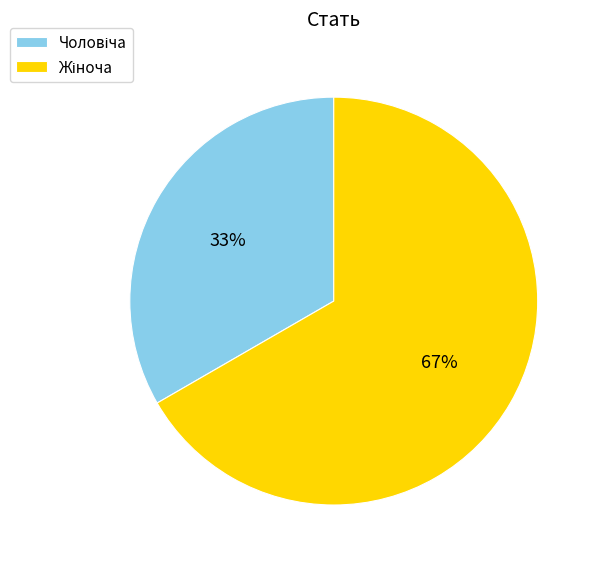

Is there any slice that represents more than half of the pie?

Yes